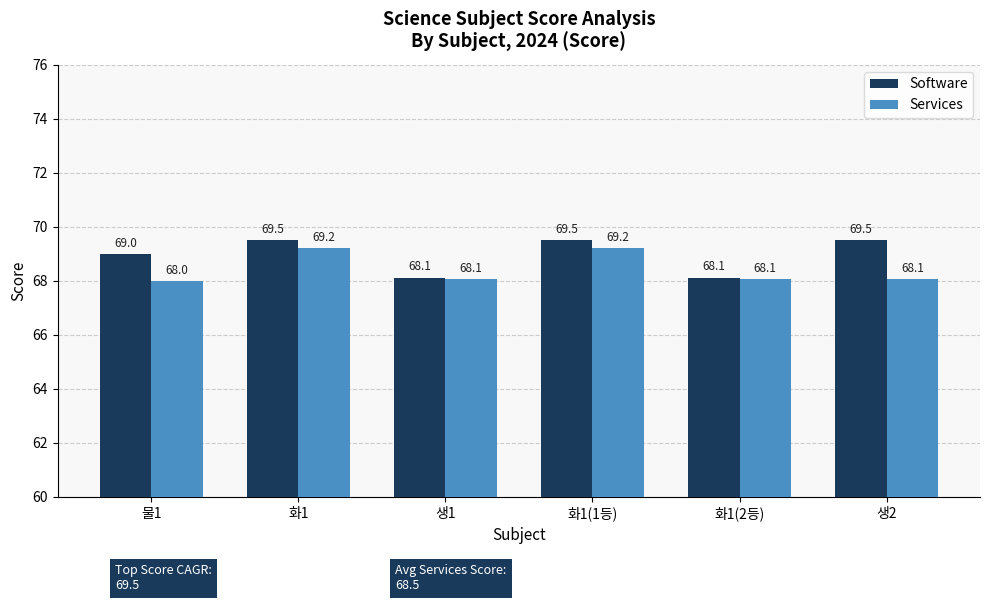

Reading left to right, transcribe all the data shown in this chart.

Software: 물1=69.0	화1=69.5	생1=68.1	화1(1등)=69.5	화1(2등)=68.1	생2=69.5
Services: 물1=68.0	화1=69.2	생1=68.1	화1(1등)=69.2	화1(2등)=68.1	생2=68.1